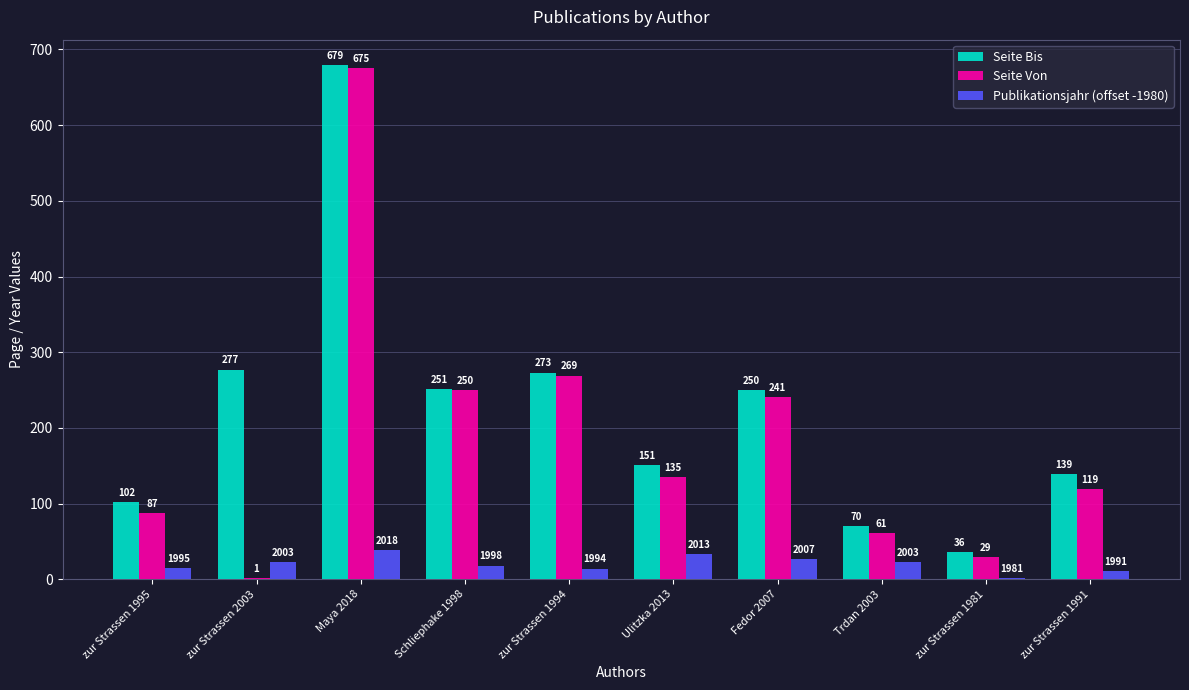

Between zur Strassen 1995 and zur Strassen 1991, which series saw the biggest shift?

Seite Bis